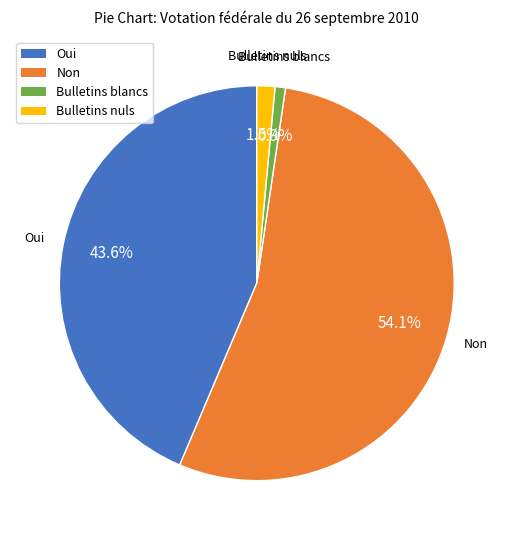

Count the number of slices in the pie.

4